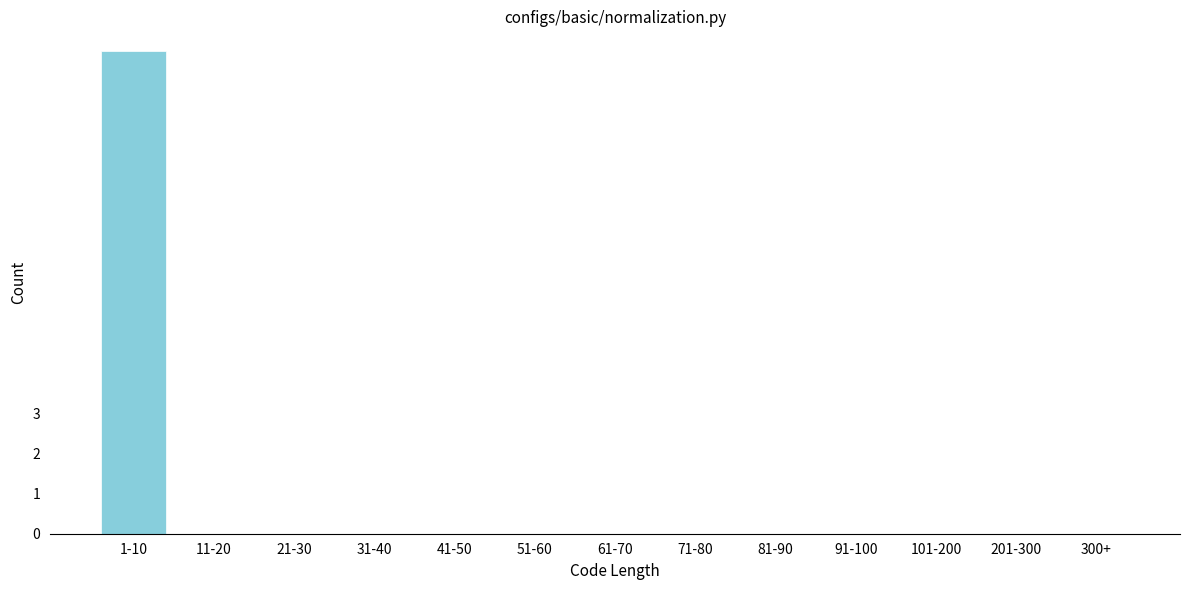

Reading left to right, list all the values displayed in this chart.

1-10=12	11-20=0	21-30=0	31-40=0	41-50=0	51-60=0	61-70=0	71-80=0	81-90=0	91-100=0	101-200=0	201-300=0	300+=0